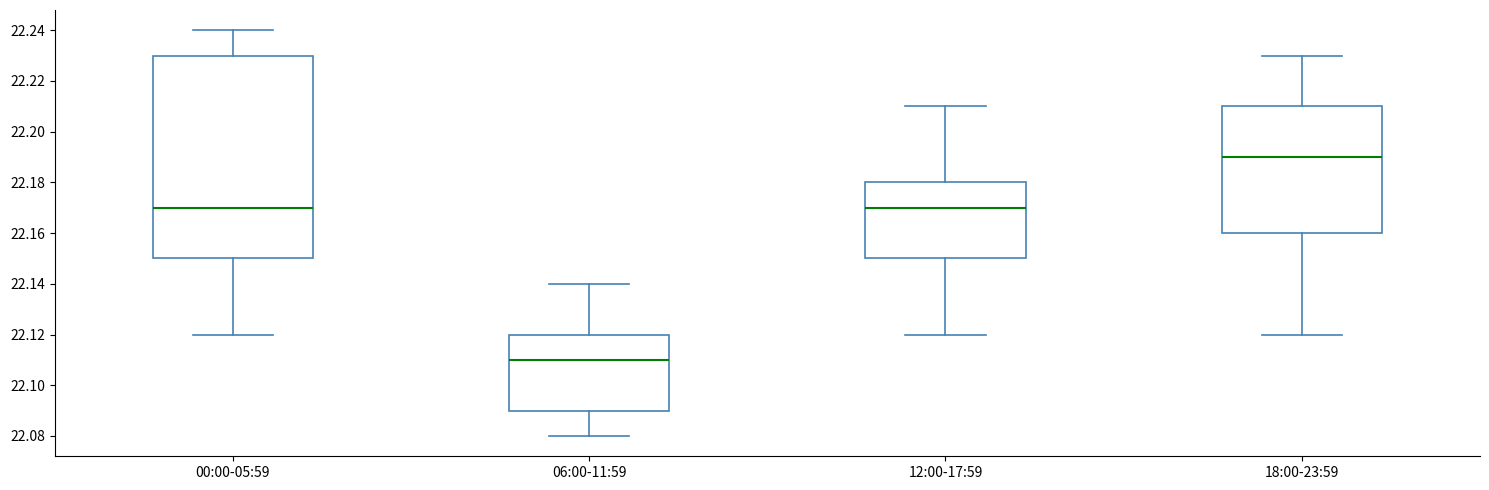

Where does the lower whisker of the box for 12:00-17:59 end on the y-axis? The values are not printed on the chart, so give them approximately, as read against the axis.

22.12